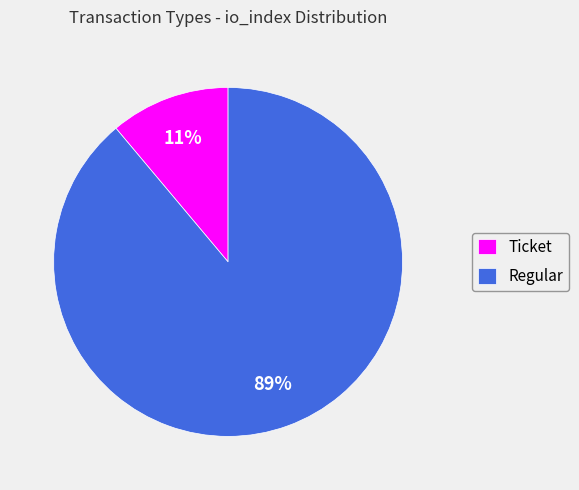

Count the number of slices in the pie.

2